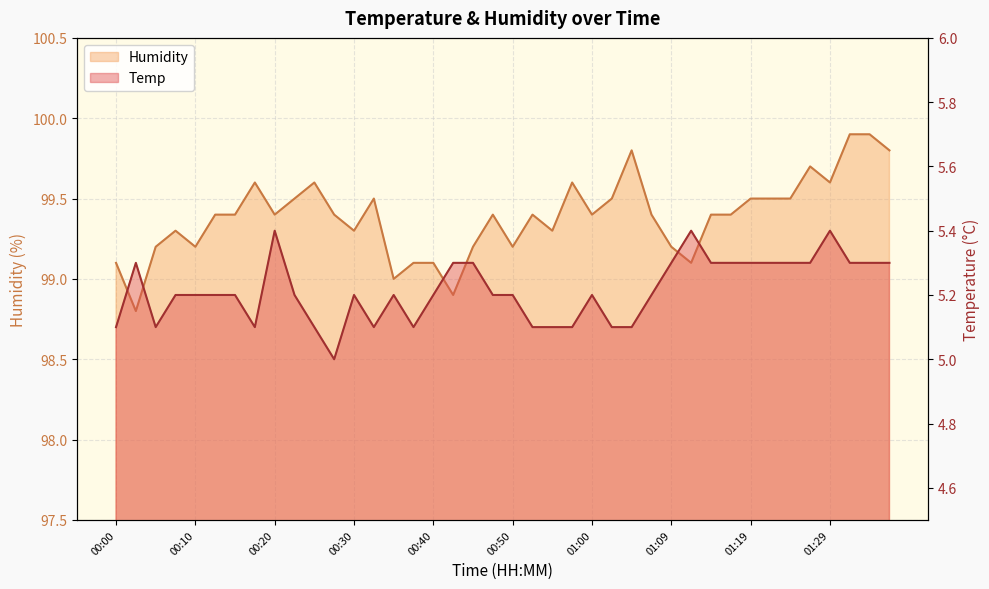

Does the chart display data point markers on the line(s)?

No